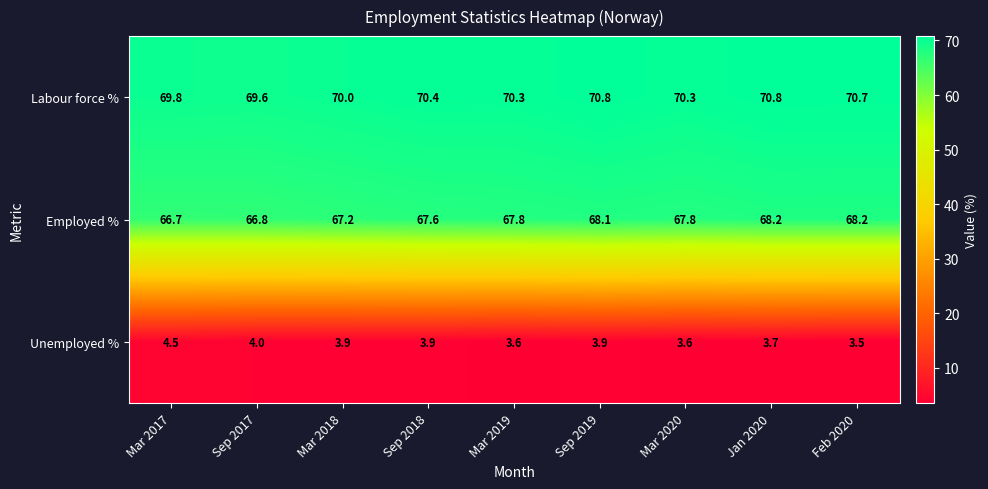

What is the approximate value of Employed % at Mar 2019?

67.8